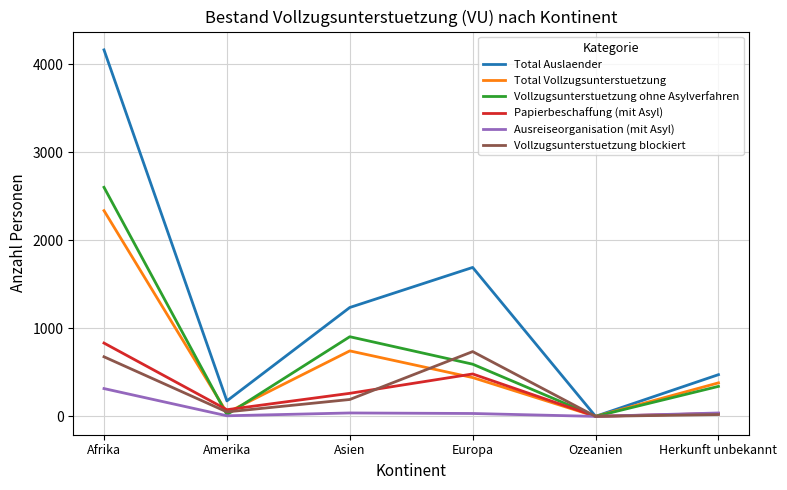

Is the value of Total Vollzugsunterstuetzung at Europa greater than the value of Ausreiseorganisation (mit Asyl) at Herkunft unbekannt?

Yes